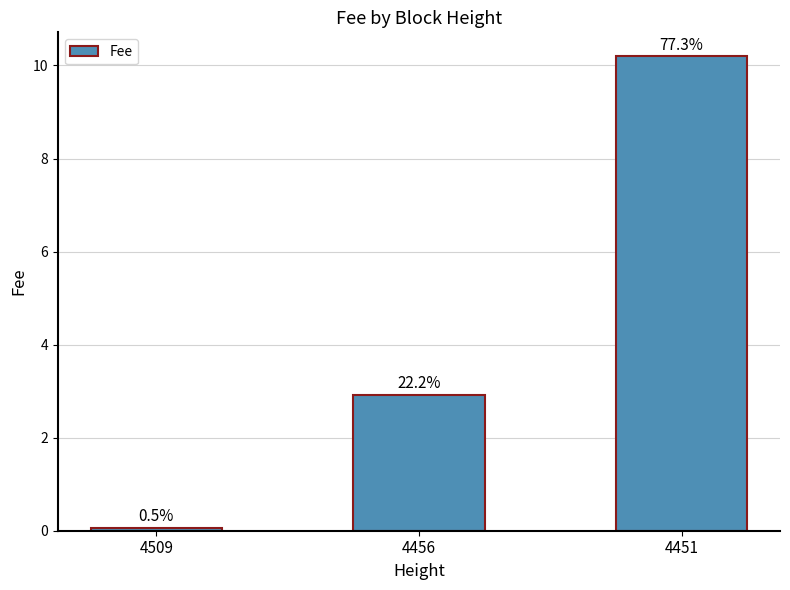

Are the bars horizontal?

No